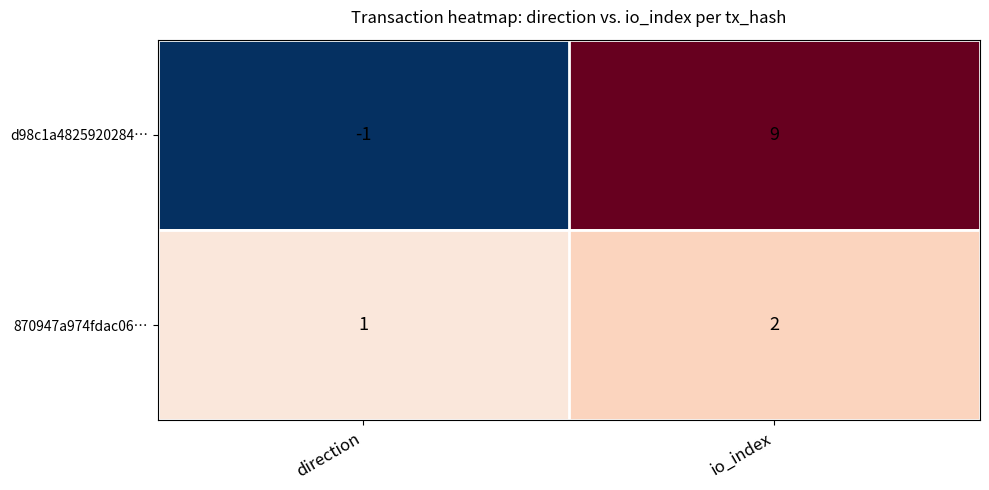

Is it true that 870947a974fdac06… equals 0 at direction?

False